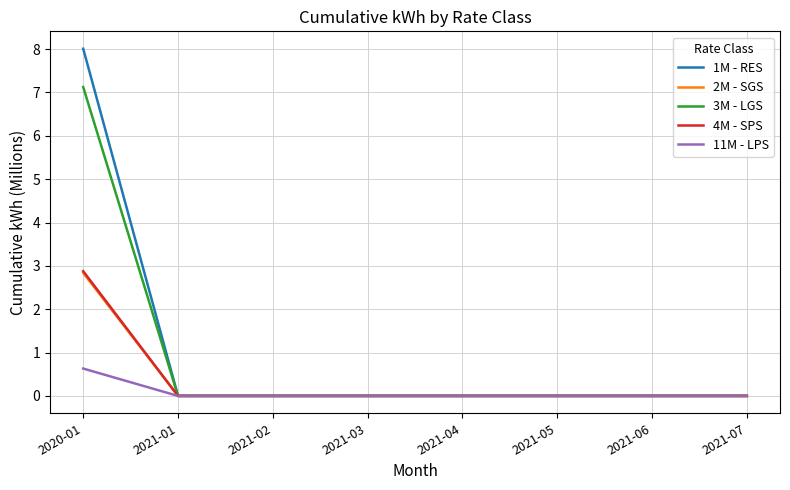

What is the maximum value shown in the chart?

8.0